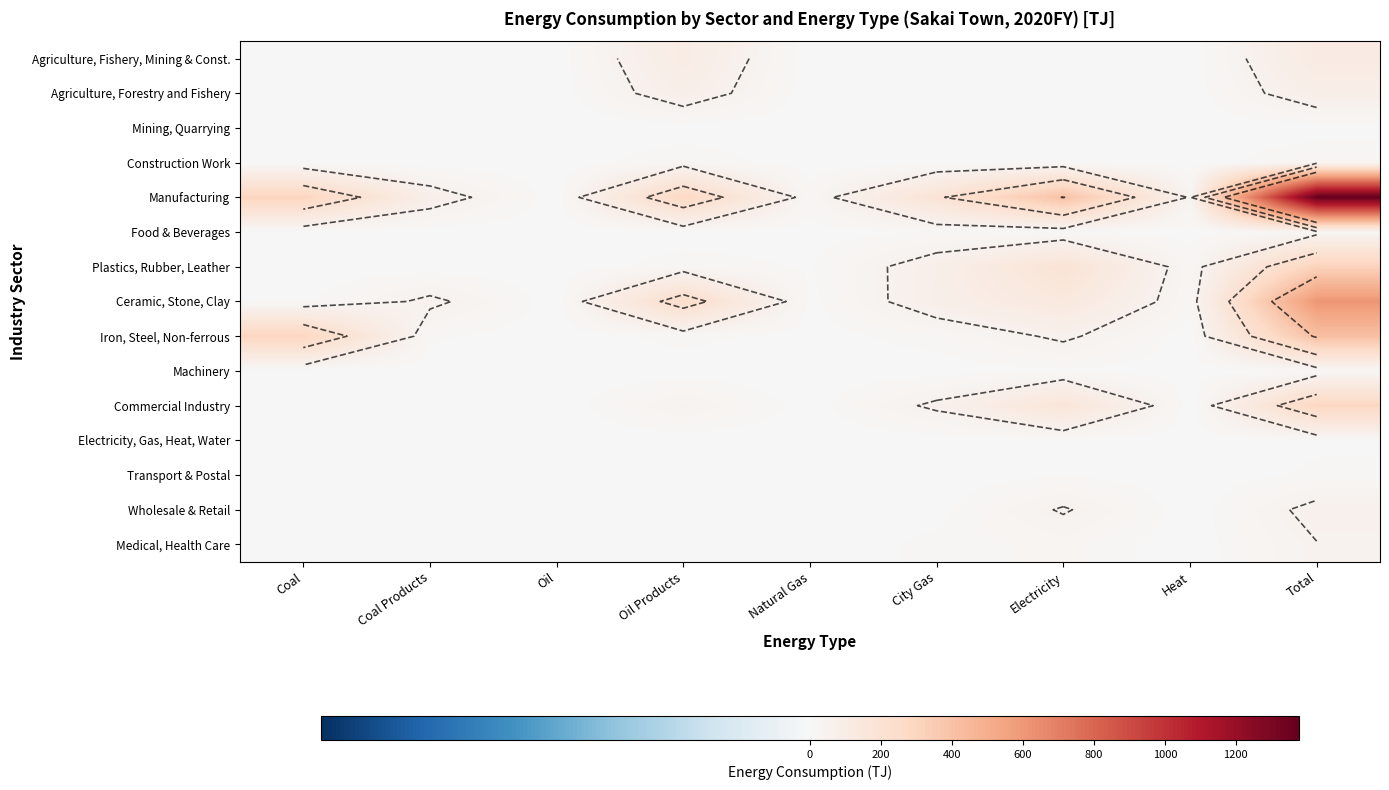

Which has a higher value, Heat or Natural Gas?

Heat